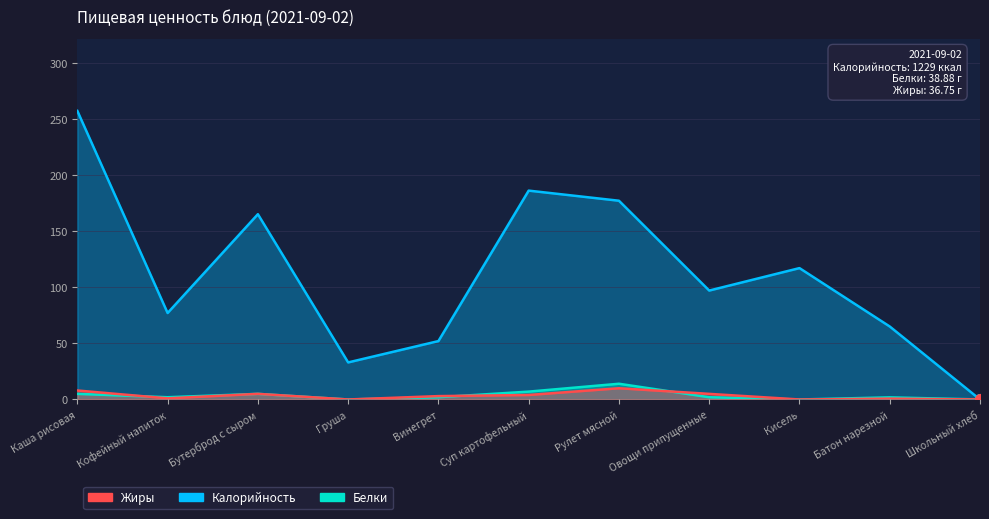

What is the average value of the Жиры series?

3.3